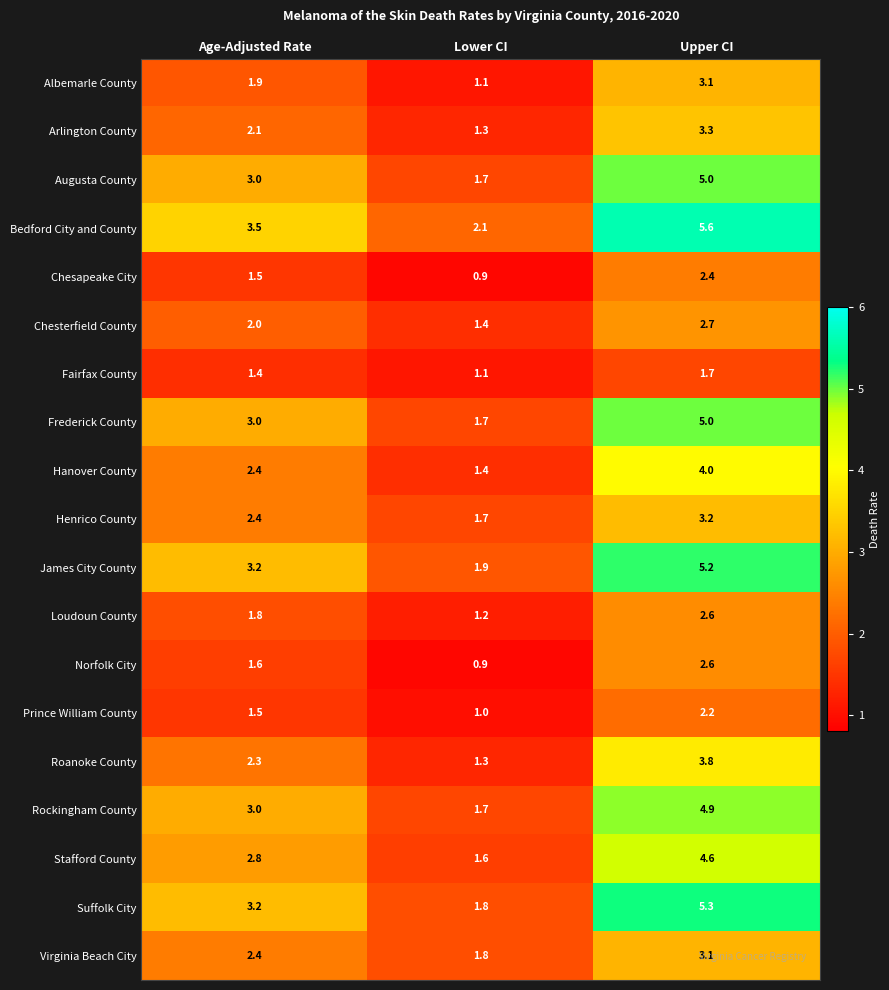

Read the Suffolk City value at Lower CI.

1.8